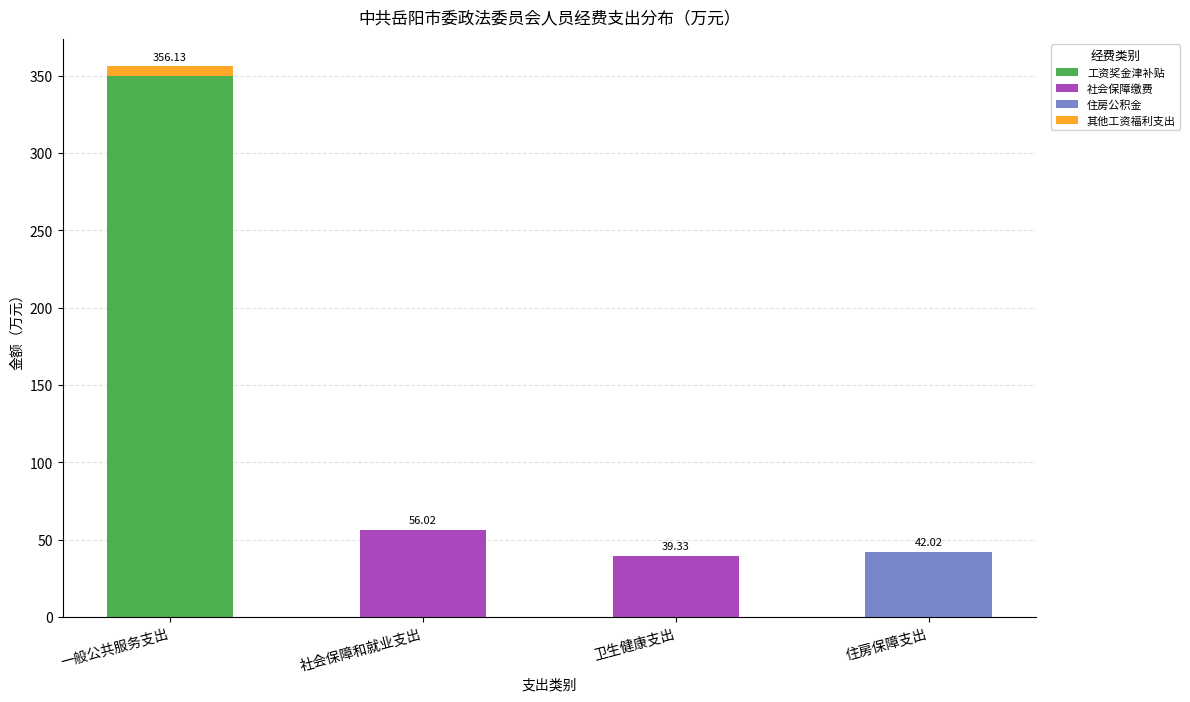

At which category is the sum across all series the highest?

一般公共服务支出